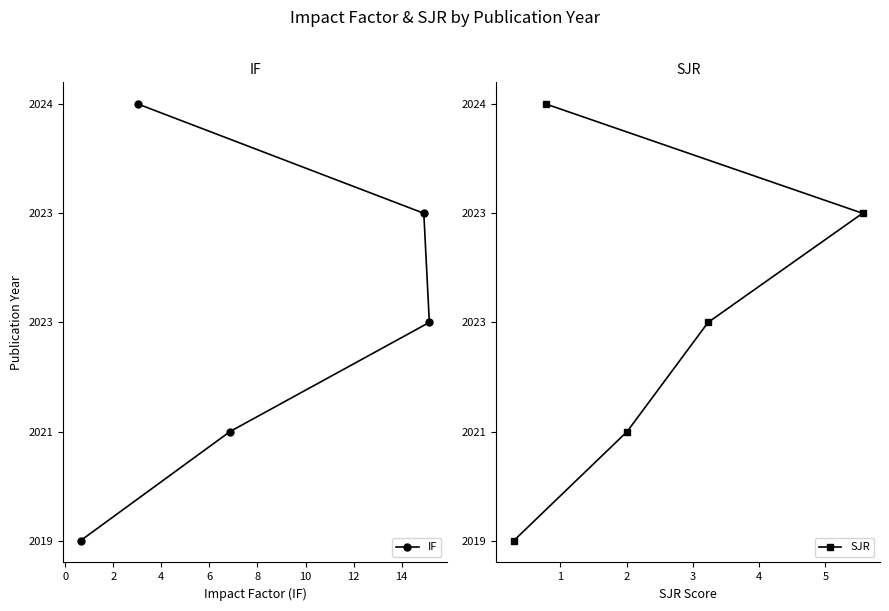

How many data points in SJR are above 2?

2